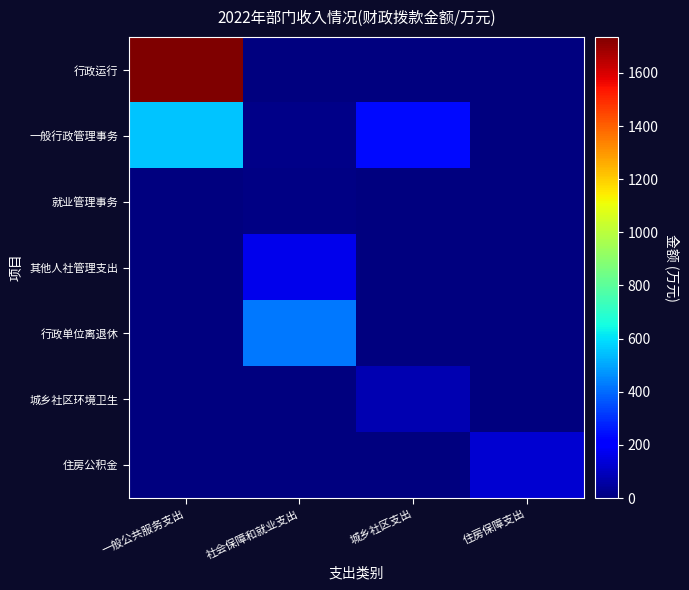

What is the spread (max minus min) of values at 城乡社区支出?

230.7